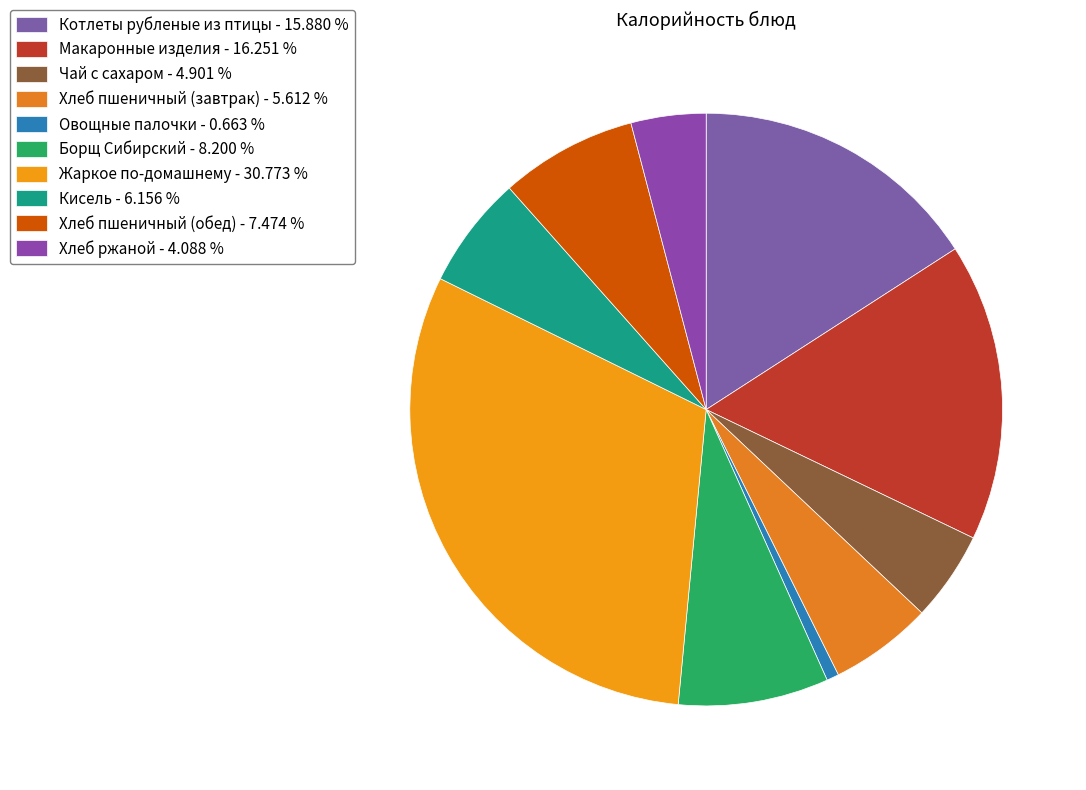

The Овощные палочки slice represents 11% of the pie. True or false?

False